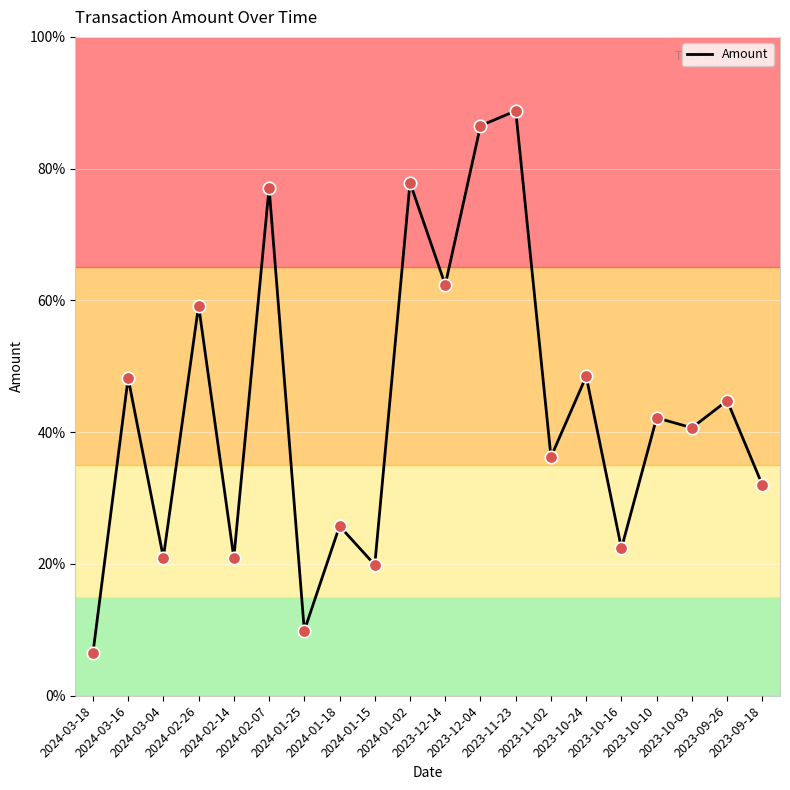

Which has a higher value, 2023-10-10 or 2024-03-04?

2023-10-10